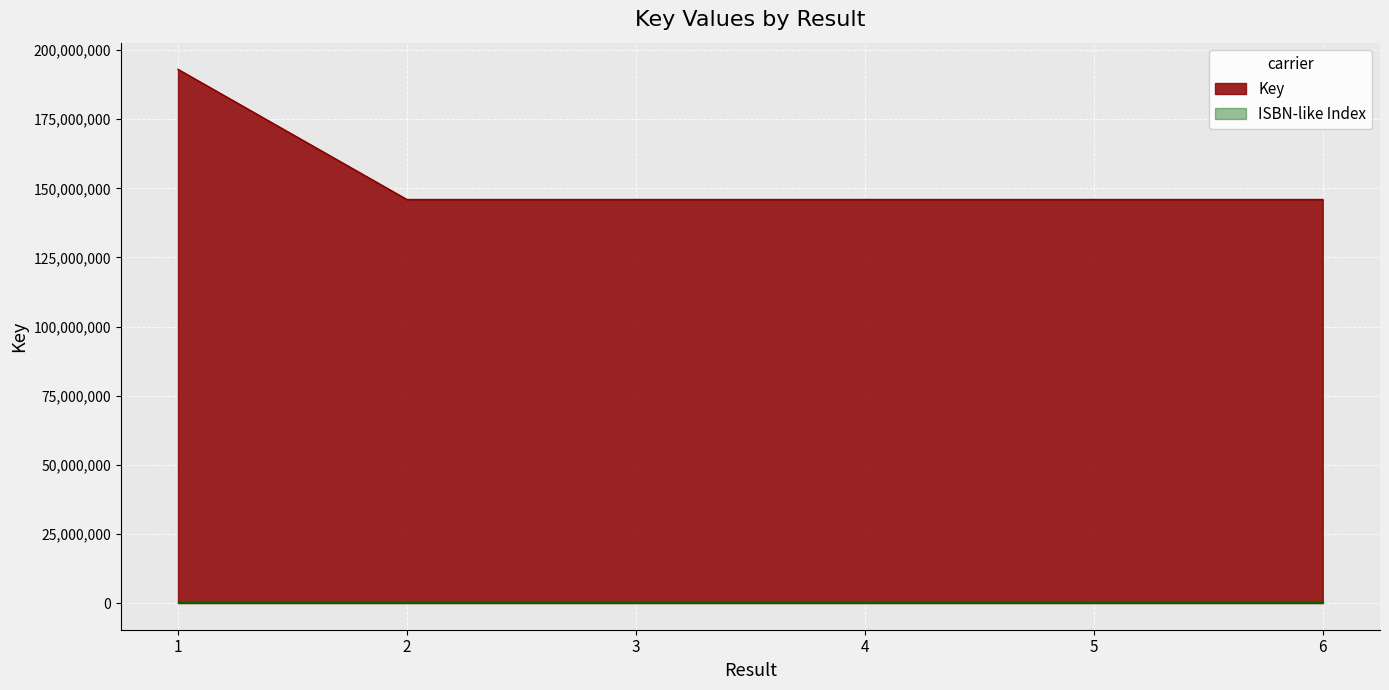

Reading left to right, transcribe all the data shown in this chart.

193052740	145963958	145964660	145964553	145964343	145963923